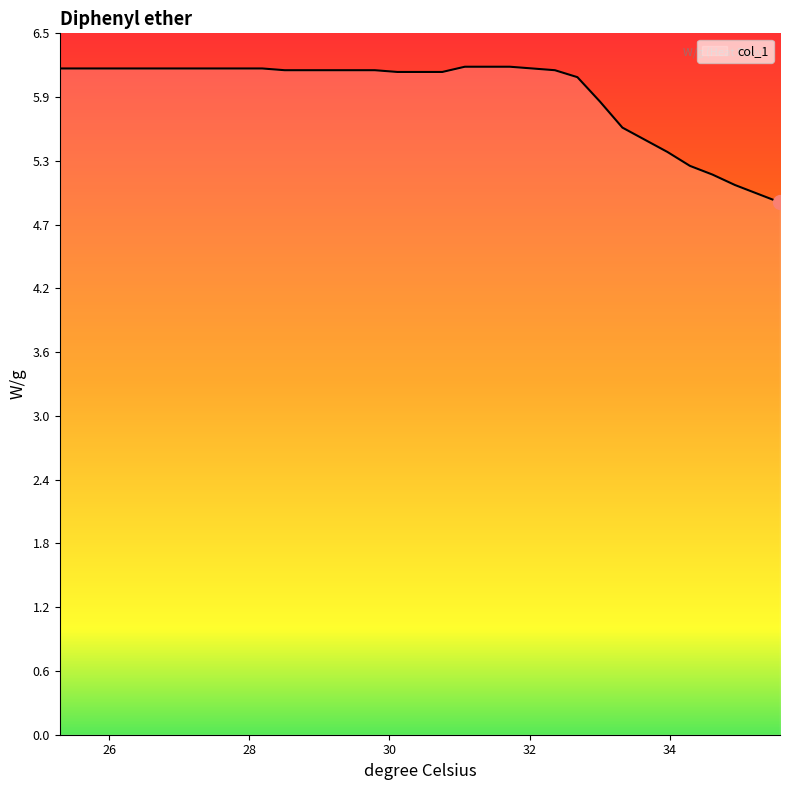

What is the difference between the maximum and minimum values?

1.3